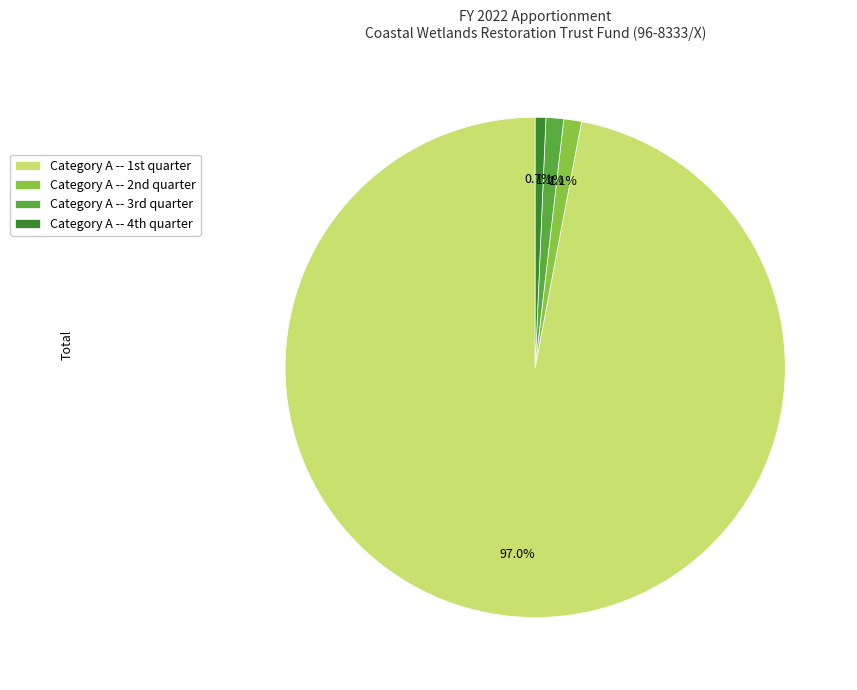

Count the number of slices in the pie.

4